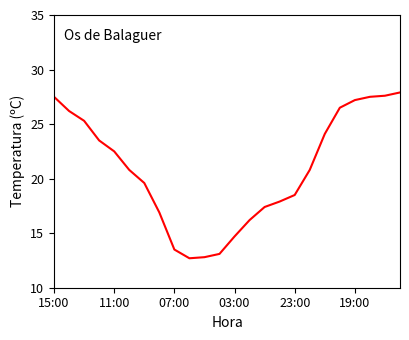

What is the greatest value displayed?

27.9